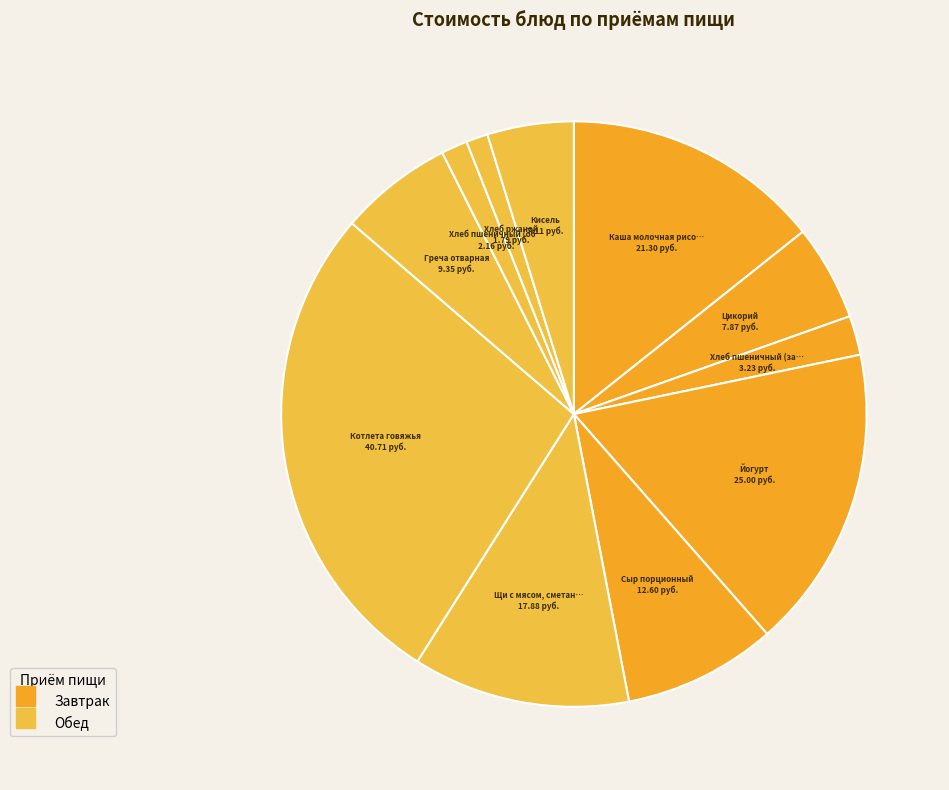

Count the number of slices in the pie.

11